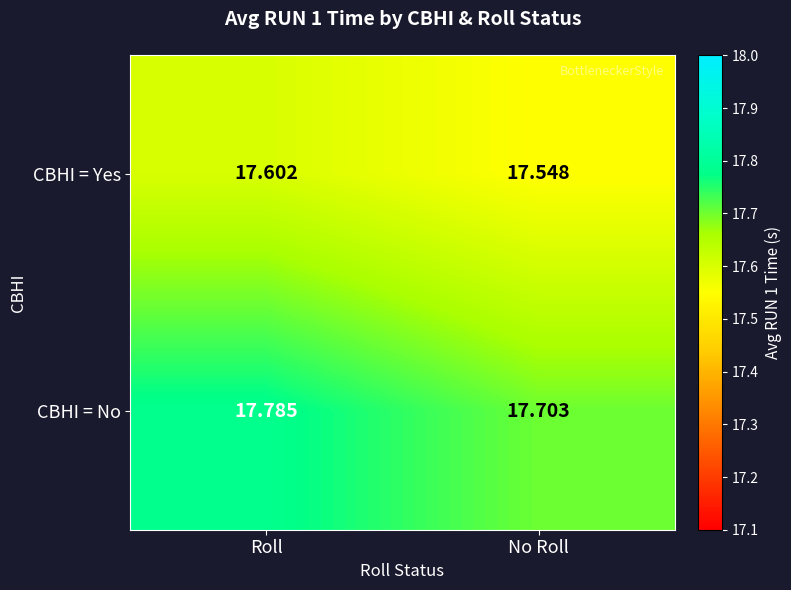

Rank the series by their average value, from highest to lowest.

CBHI = No, CBHI = Yes